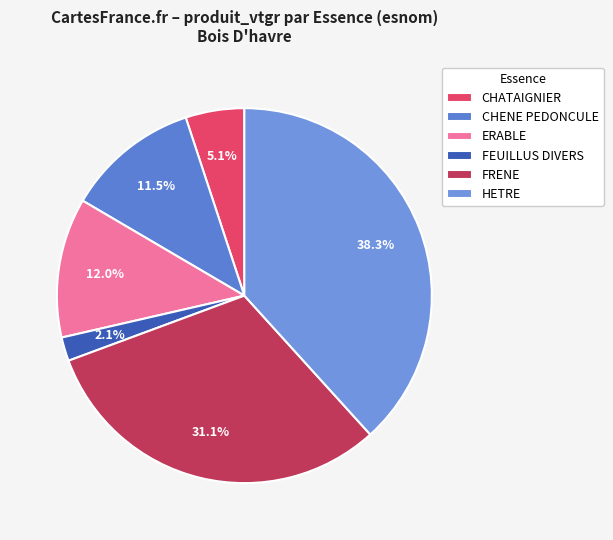

Is there any slice that represents more than half of the pie?

No